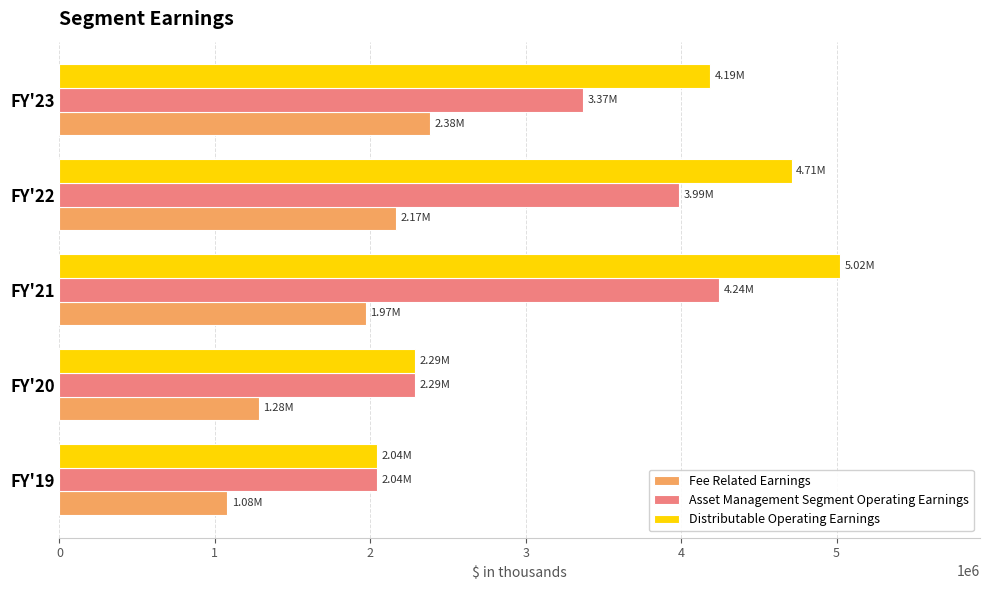

What is the sum of all Distributable Operating Earnings values?

18245779